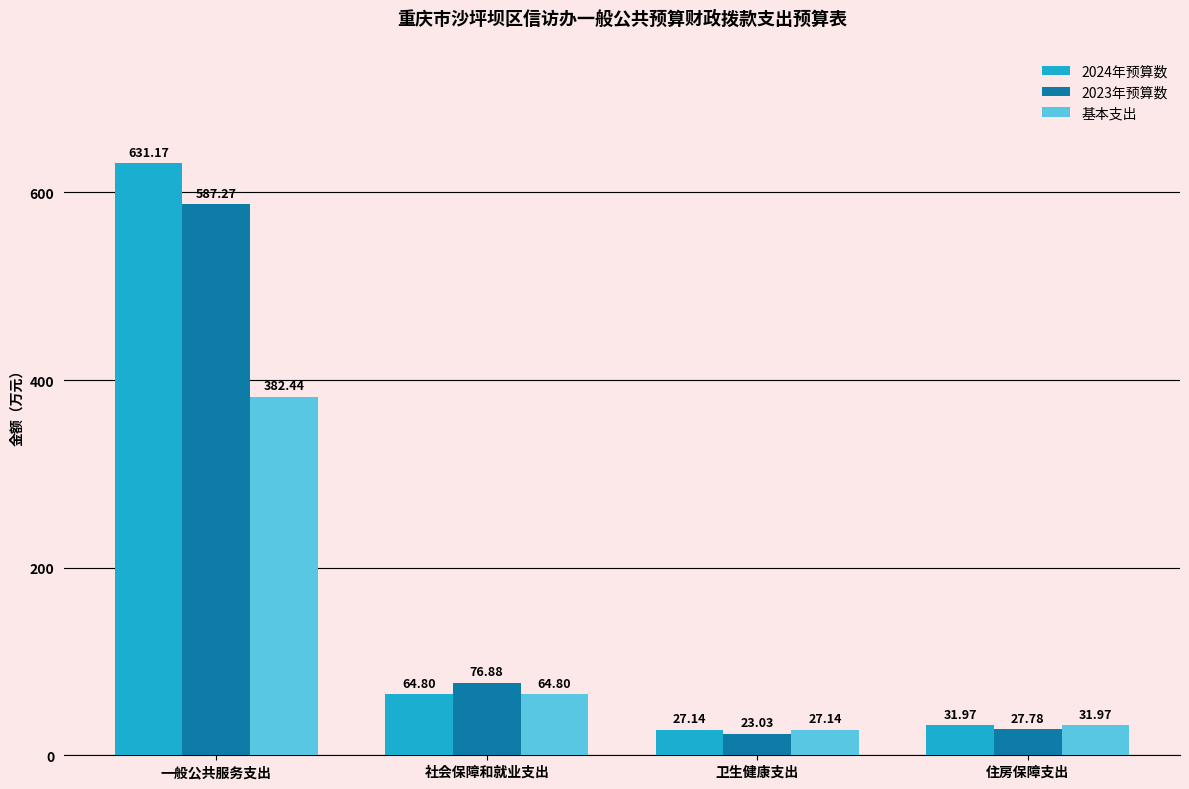

What is the lowest value of the 基本支出 series?

27.1